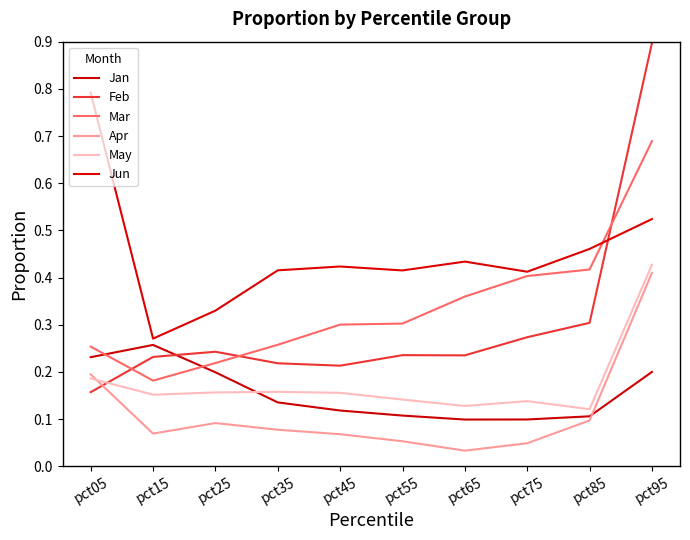

What is the difference between the maximum and minimum values in the Apr series?

0.4